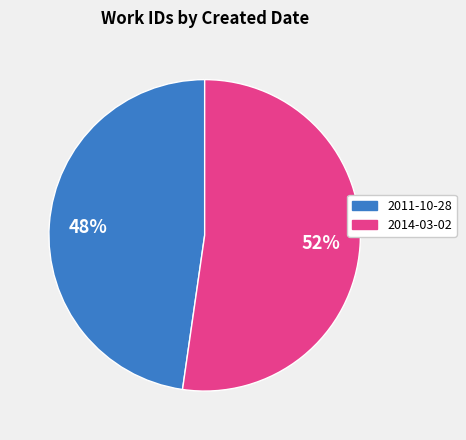

To the nearest percent, what percentage of the pie is 2014-03-02?

52%